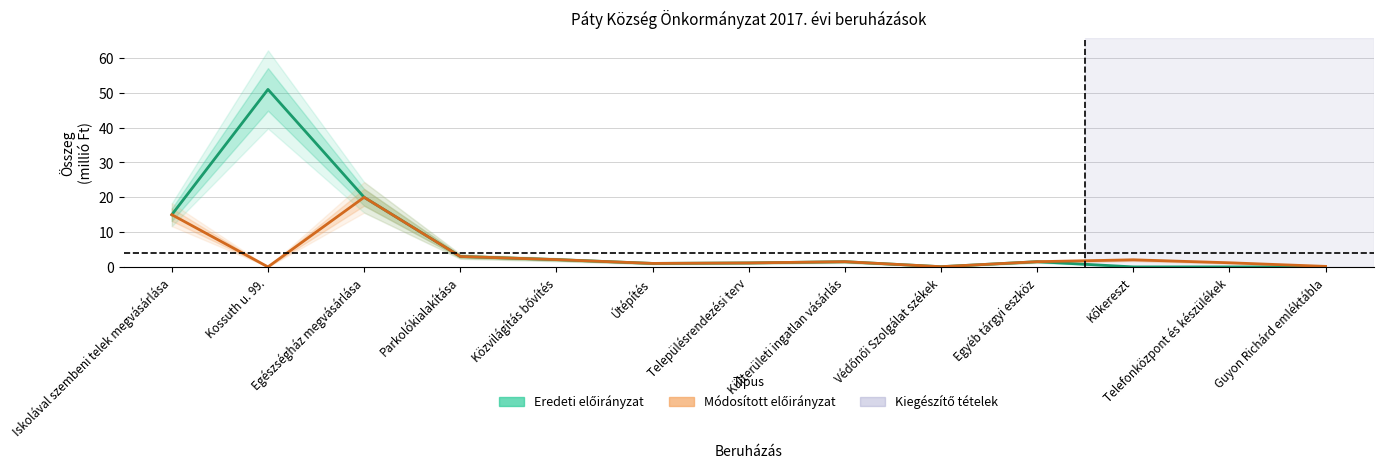

How many values in Eredeti előirányzat are above zero?

10